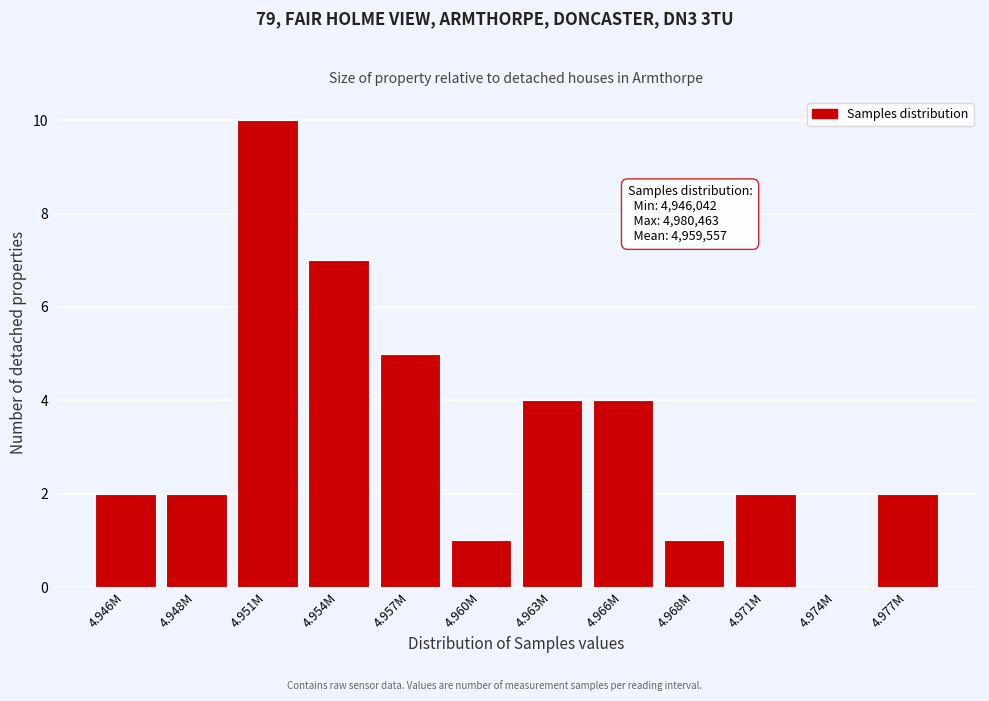

Reading left to right, transcribe all the data shown in this chart.

4.946M=2	4.948M=2	4.951M=10	4.954M=7	4.957M=5	4.960M=1	4.963M=4	4.966M=4	4.968M=1	4.971M=2	4.974M=0	4.977M=2